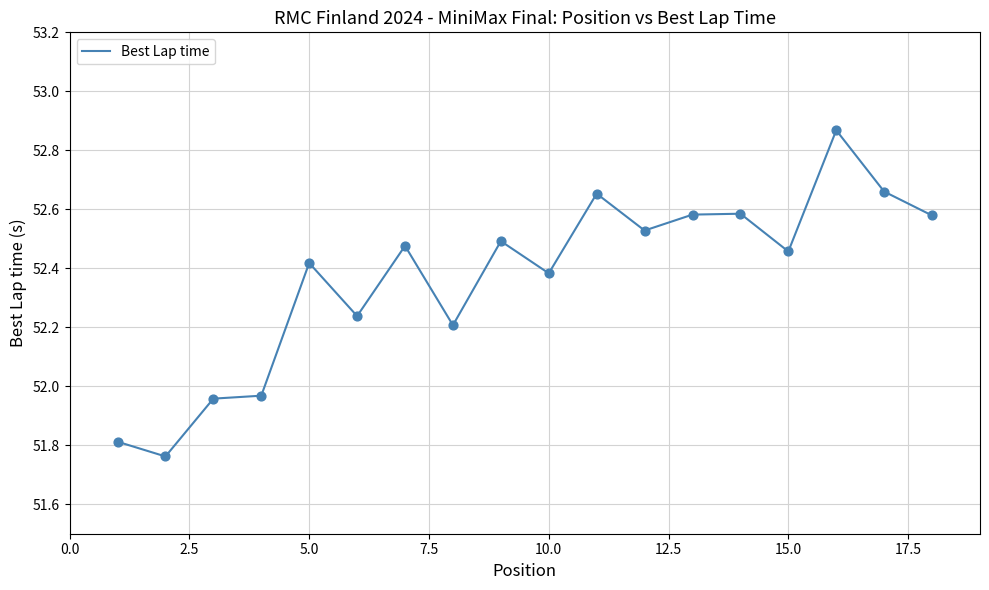

What is the difference between the maximum and minimum values?

1.1